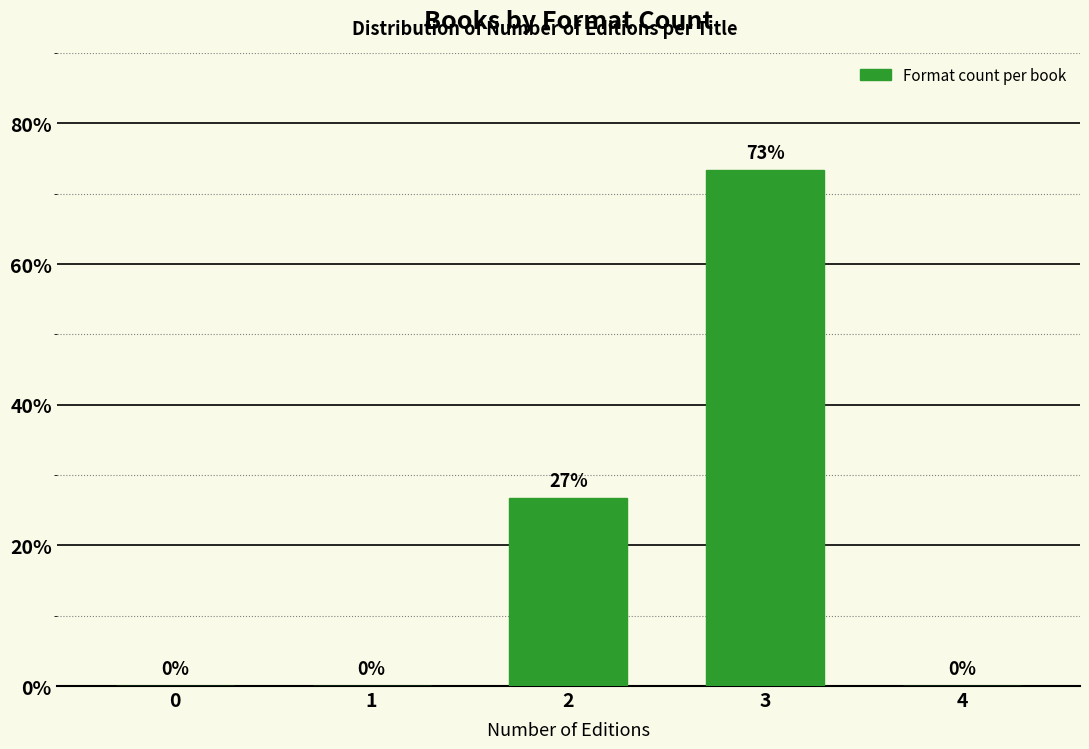

Approximately how many times larger is the value at 3 compared to 2?

2.7